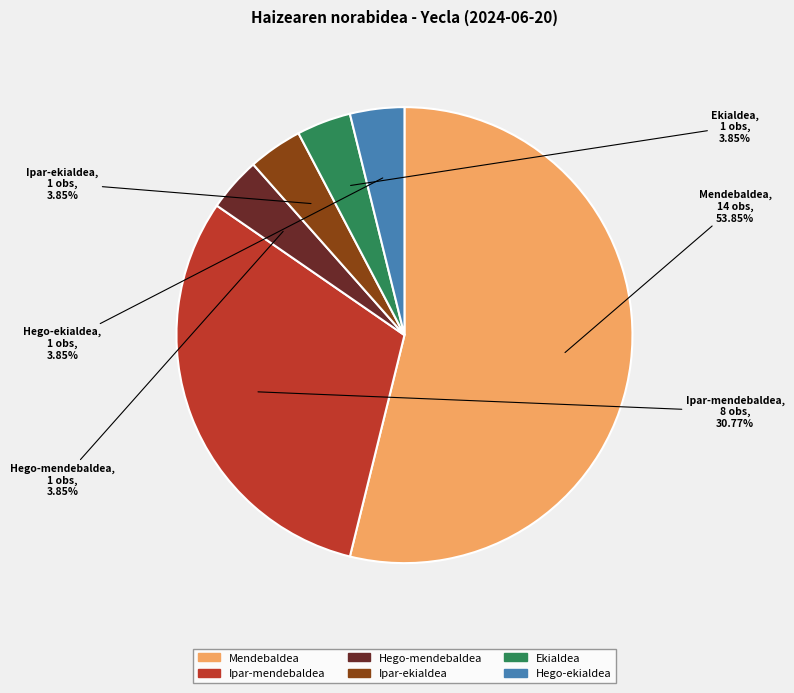

What percentage do Ipar-ekialdea and Hego-ekialdea together represent?

7.7%